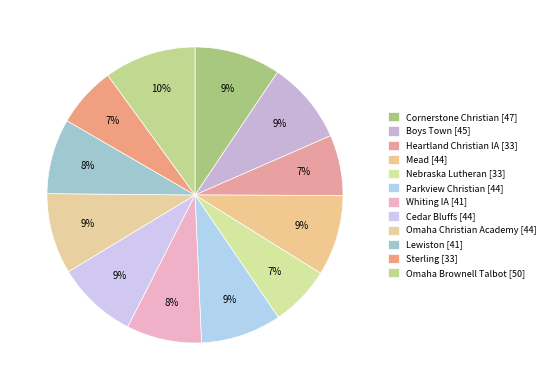

How many segments does this pie chart have?

12